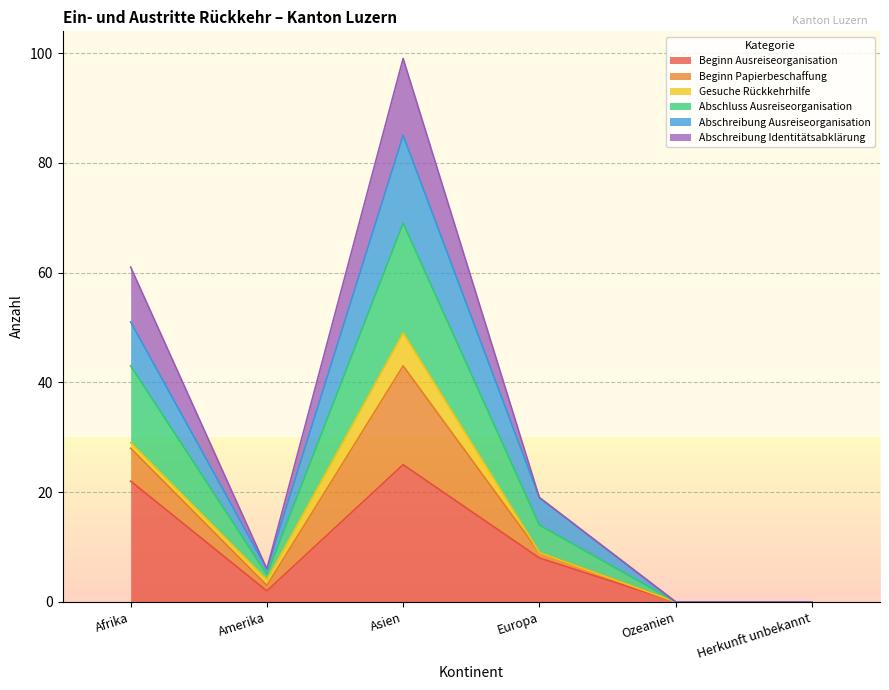

What are all the series names shown in the legend?

Beginn Ausreiseorganisation, Beginn Papierbeschaffung, Gesuche Rückkehrhilfe, Abschluss Ausreiseorganisation, Abschreibung Ausreiseorganisation, Abschreibung Identitätsabklärung